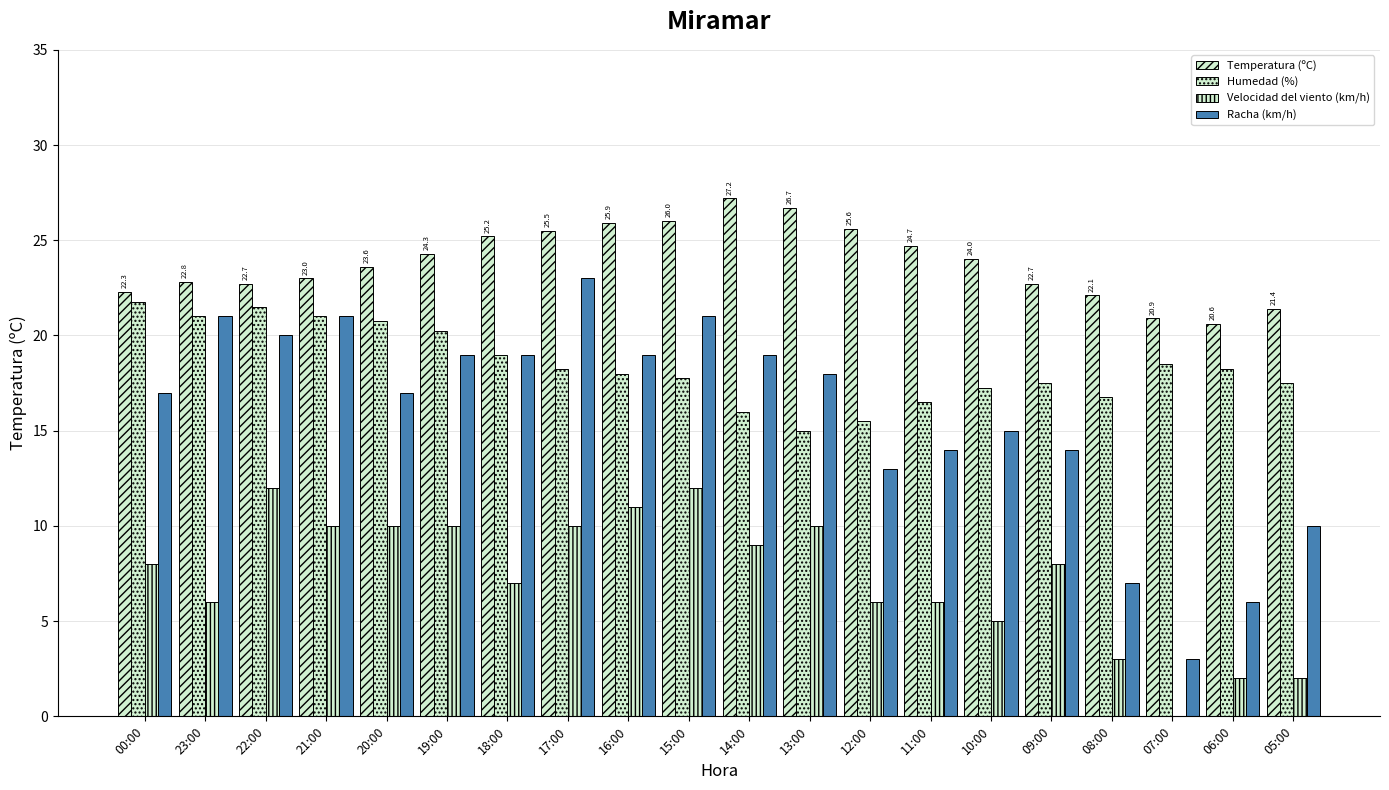

Are the bars horizontal?

No